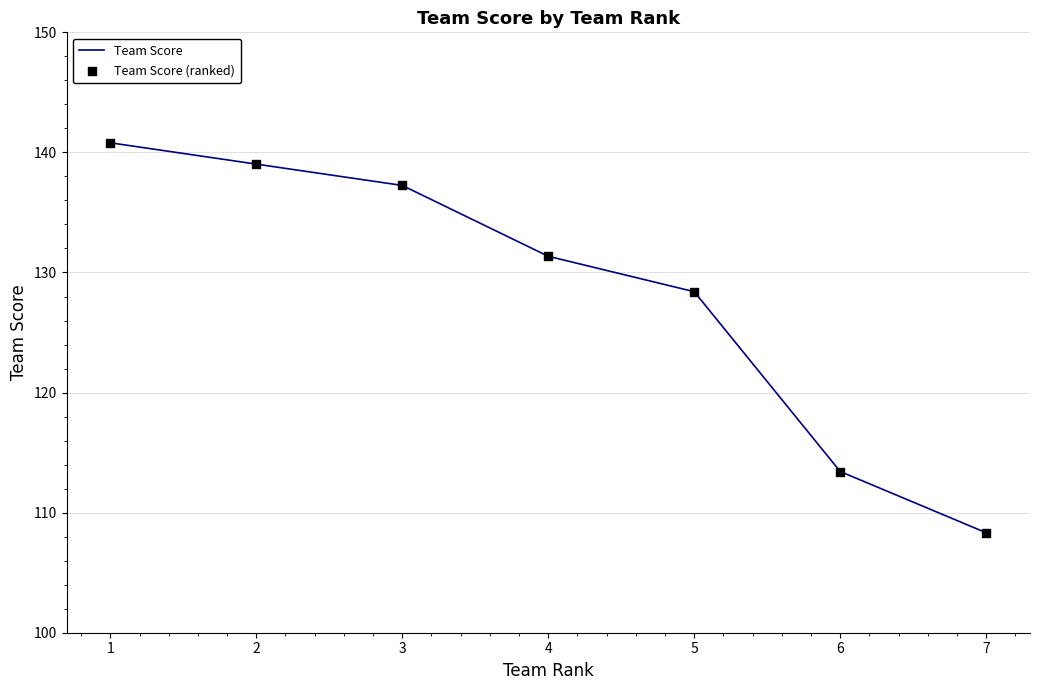

What is the difference between the second highest and second lowest values?

25.6